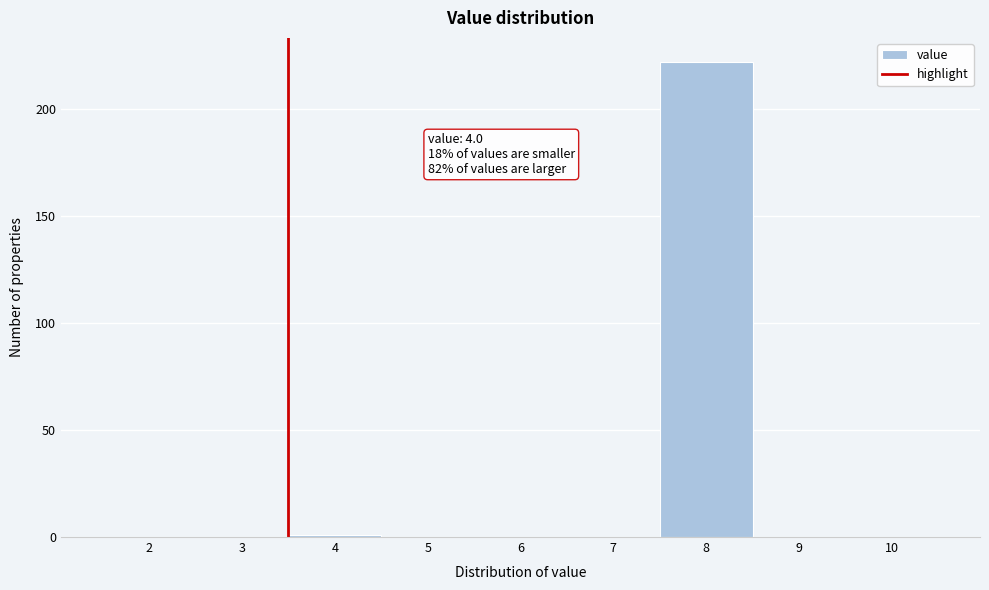

Reading left to right, extract all data points from this chart.

2=0	3=0	4=1	5=0	6=0	7=0	8=222	9=0	10=0